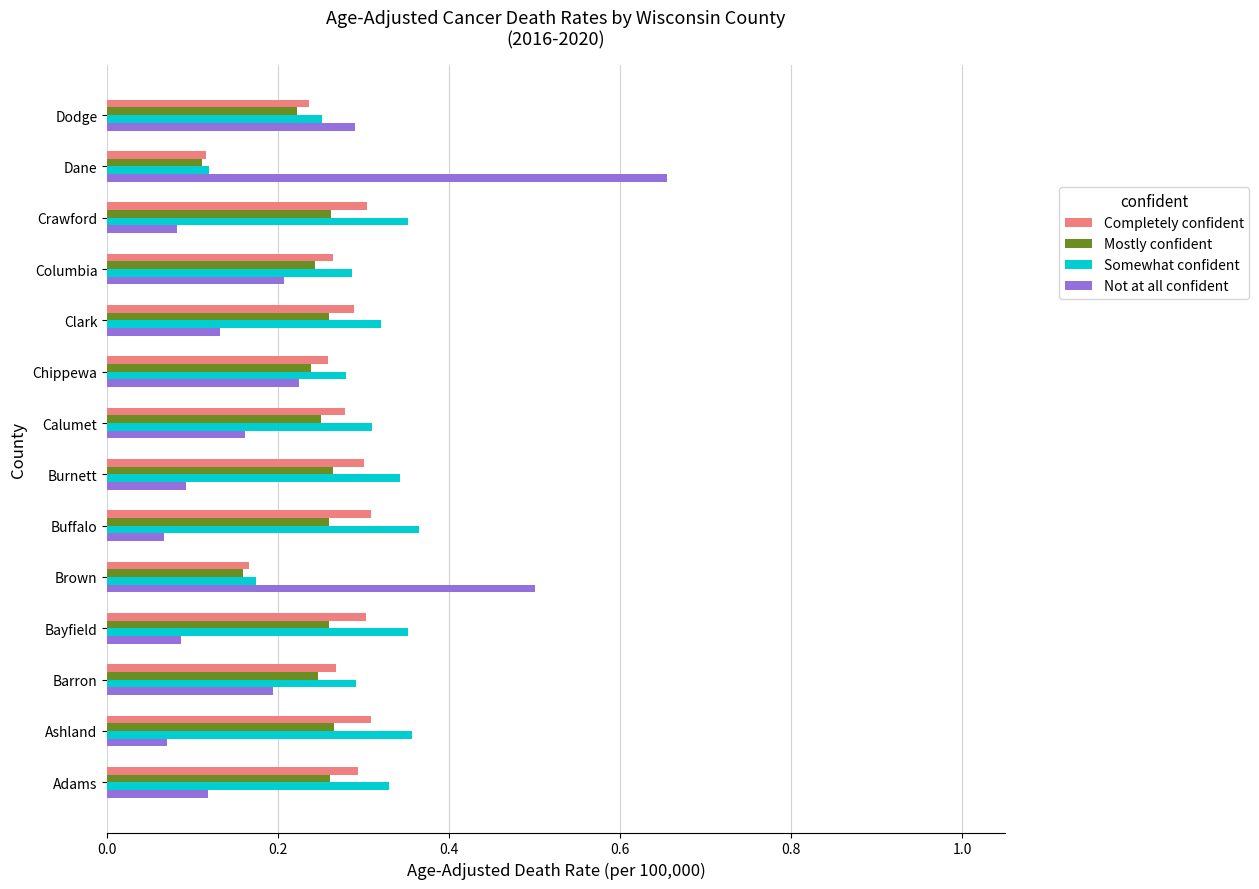

How many Not at all confident values are between 0 and 1?

14